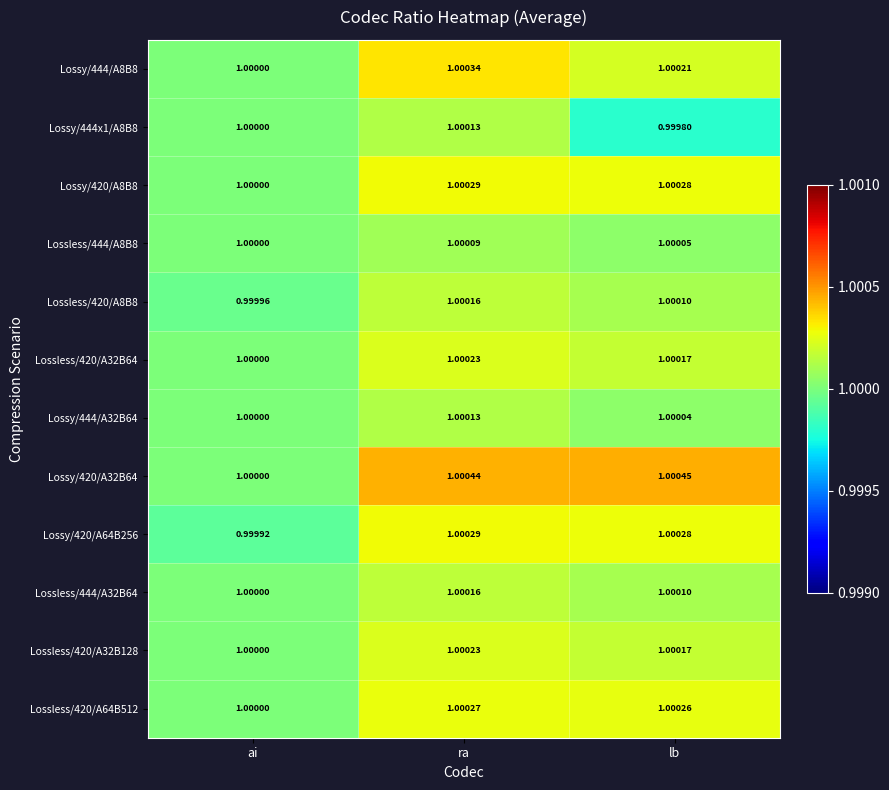

At which category does the chart reach its minimum across all series?

lb